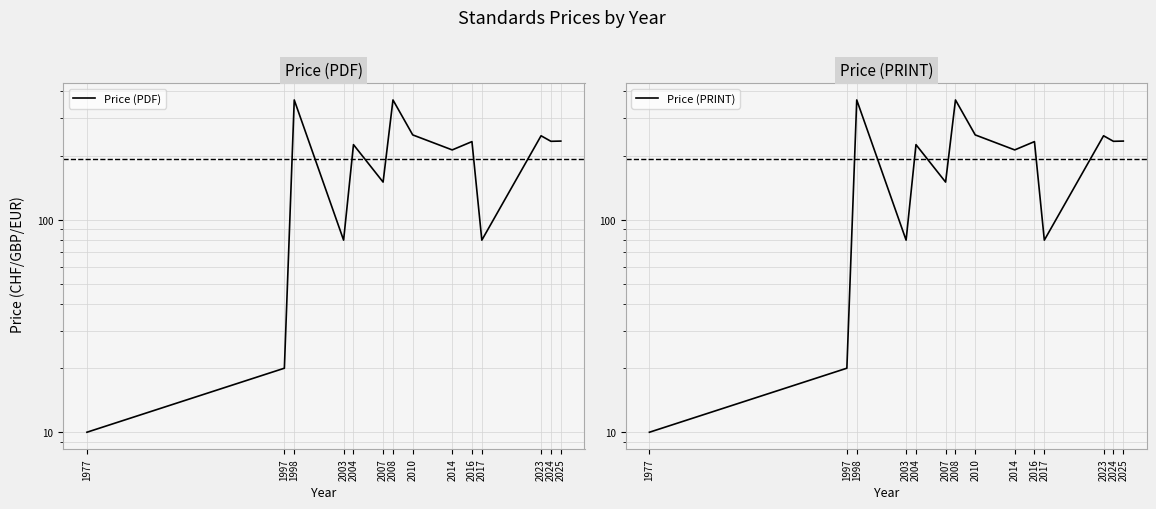

How many interior local valleys does the Price (PDF) series have?

5